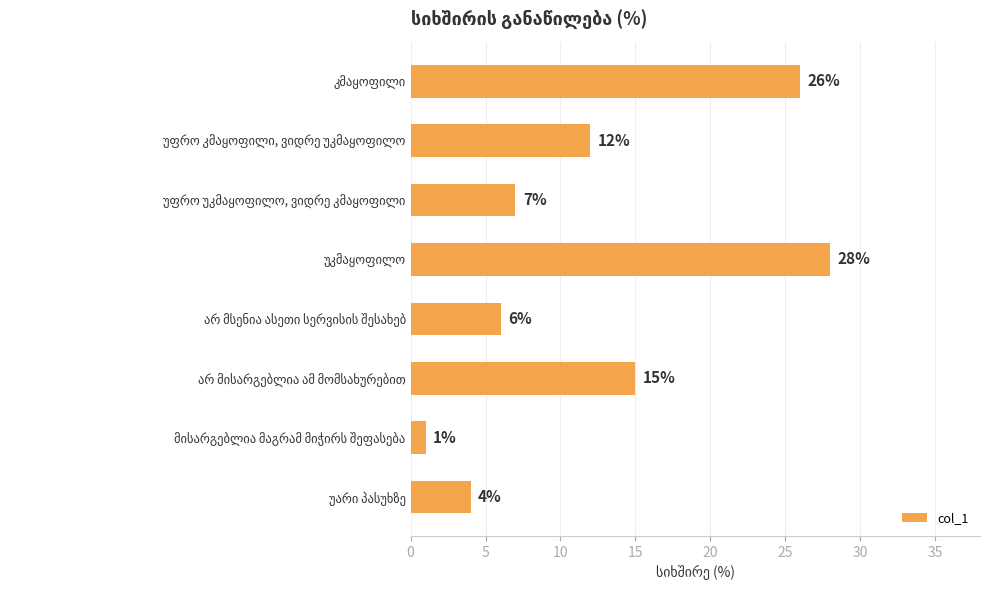

What is the difference between the second highest and minimum values?

25